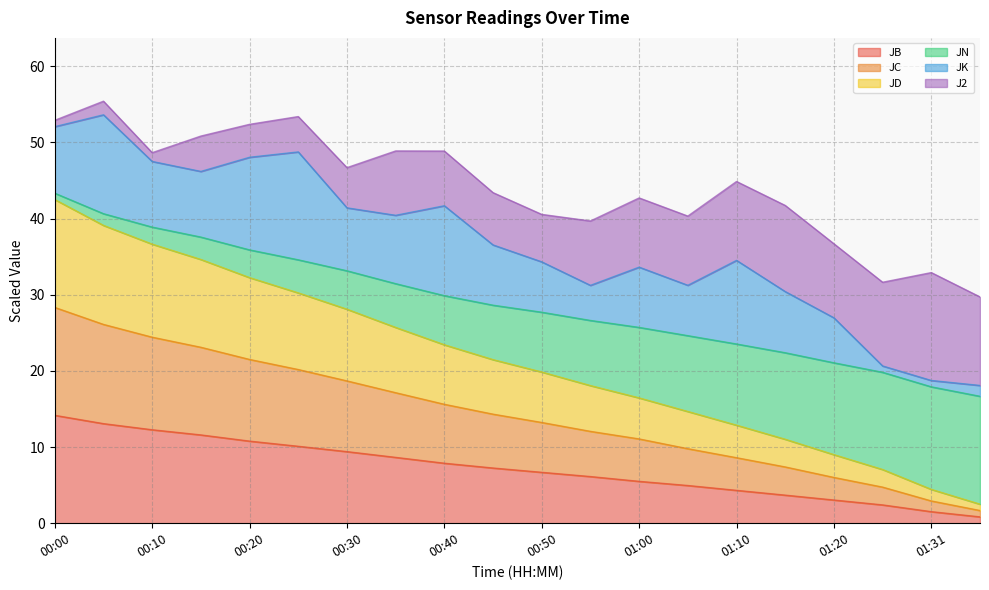

At how many categories does at least one series exceed 14?

20